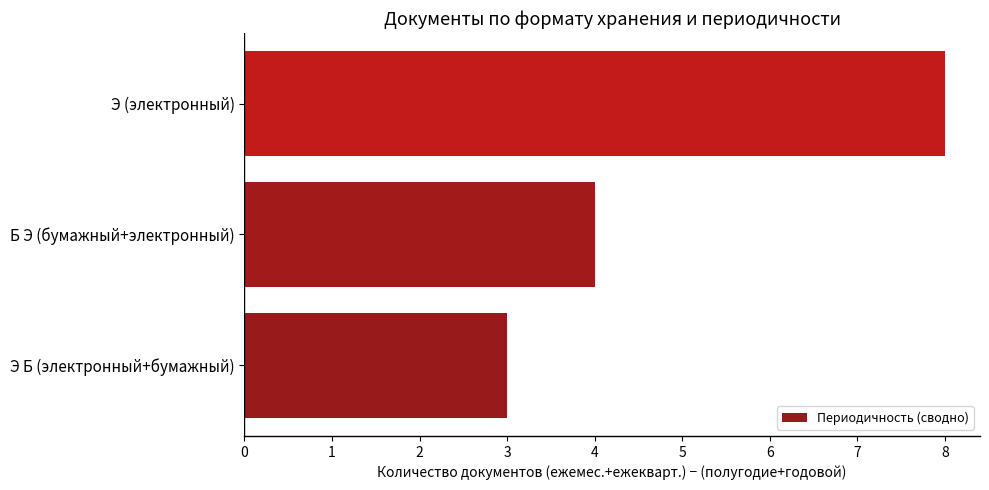

What is the change in value from Б Э (бумажный+электронный) to Э (электронный)?

+4